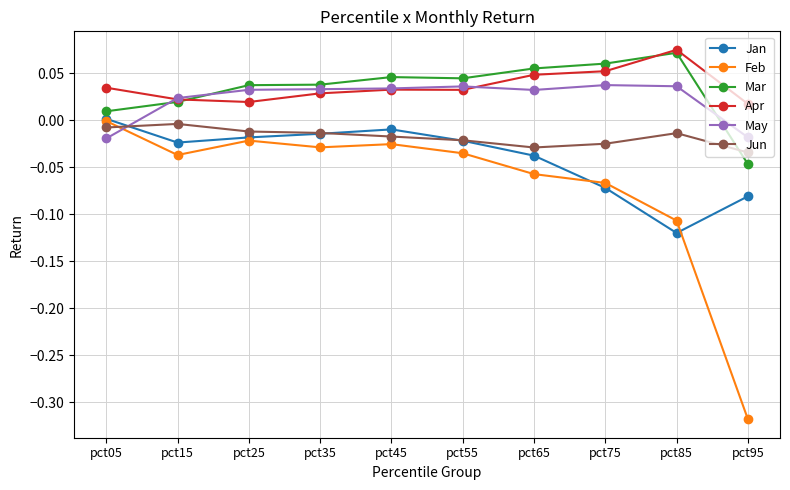

How many times do Jun and Mar cross each other?

1